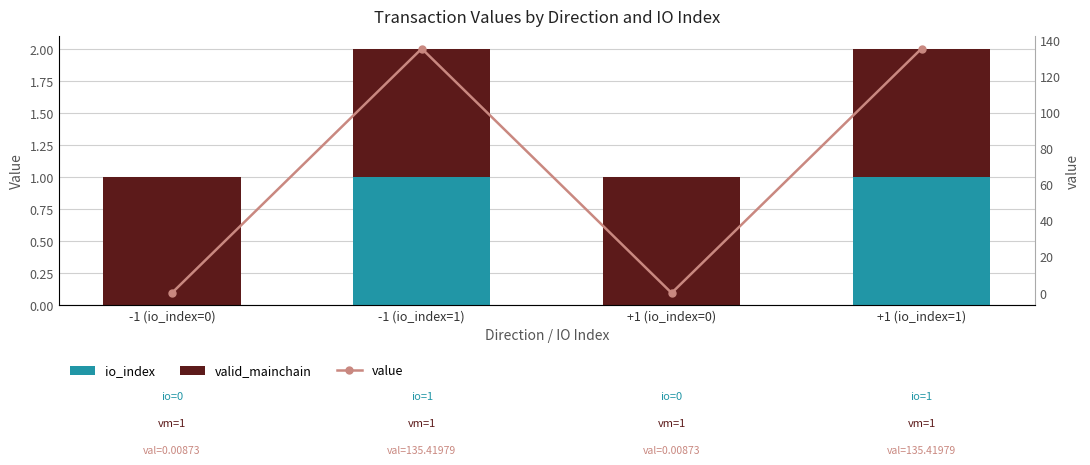

How many values in the value series are below 135?

2